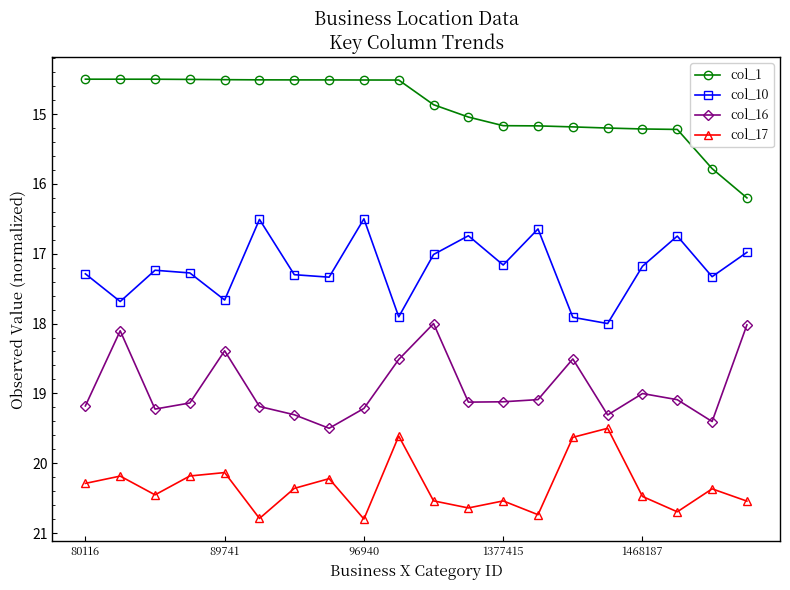

Does the chart have visible grid lines?

No